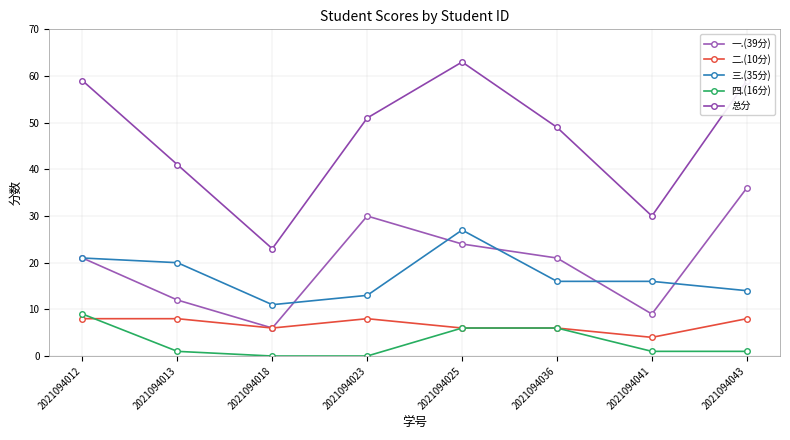

Is it true that 二.(10分) equals 8 at 2021094012?

True